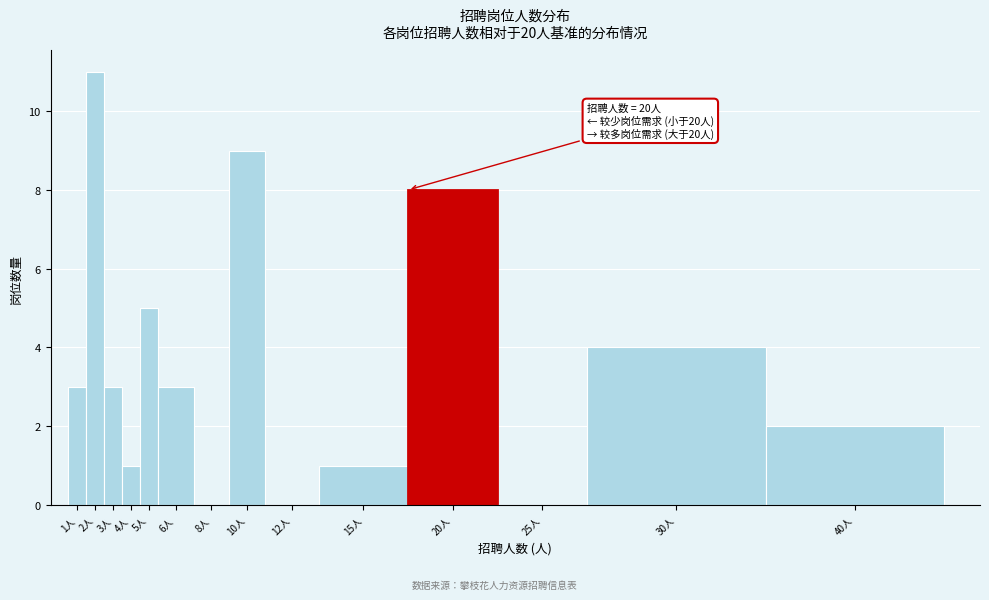

Reading left to right, list all the values displayed in this chart.

1人=3	2人=11	3人=3	4人=1	5人=5	6人=3	8人=0	10人=9	12人=0	15人=1	20人=8	25人=0	30人=4	40人=2